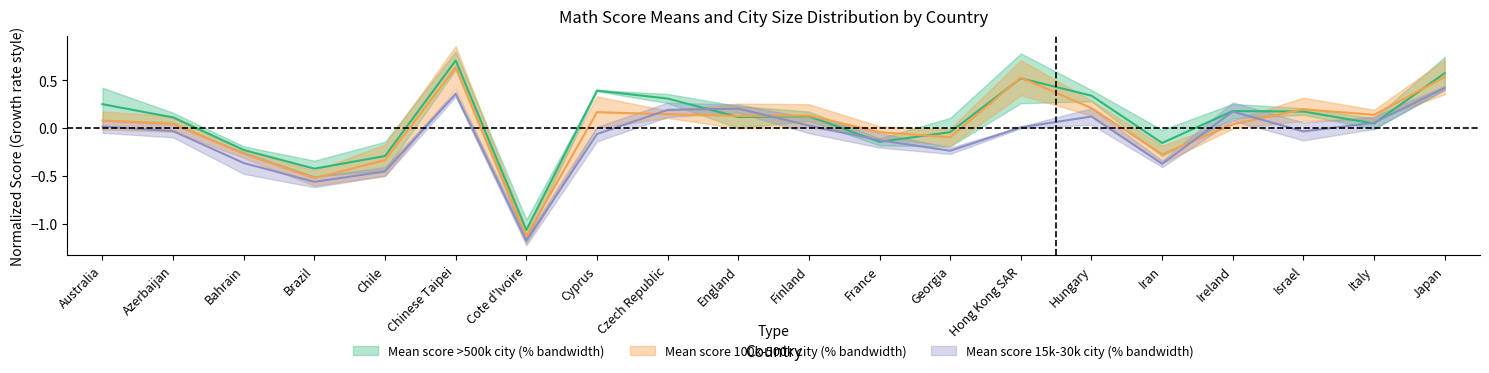

What is the difference between the mean_100k_500k values at Australia and Israel?

0.1